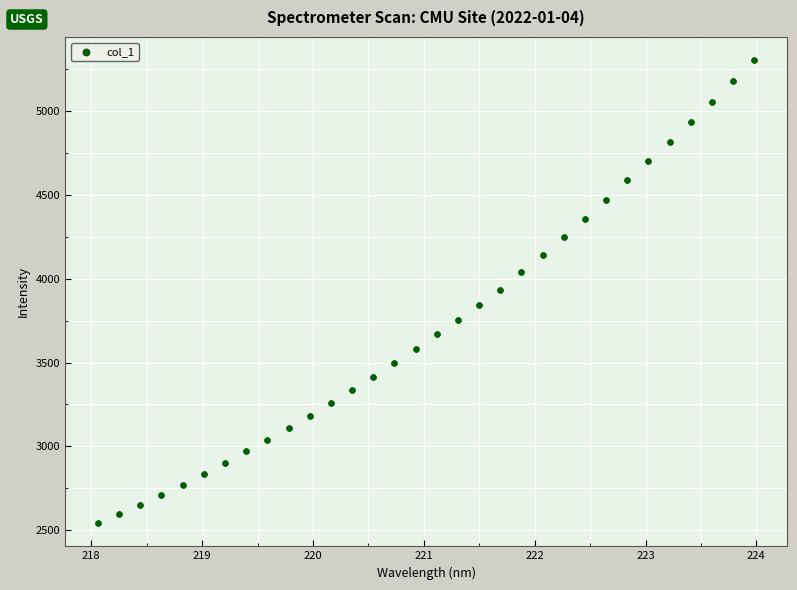

What is the range of X values (max minus min)?

5.9